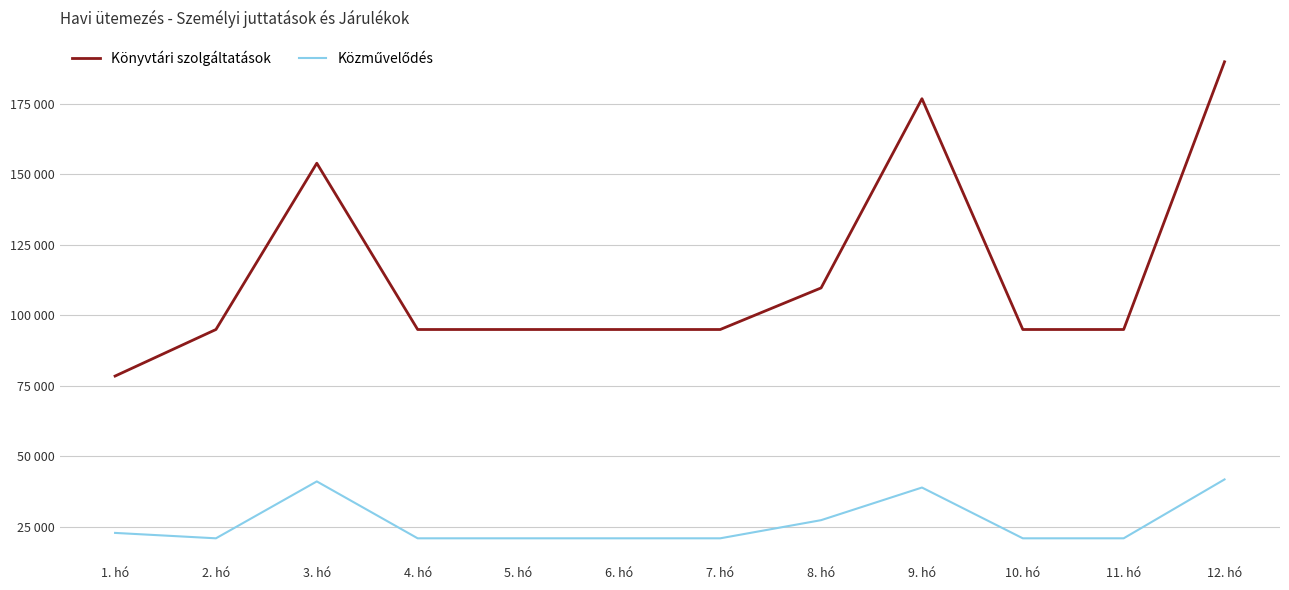

Which has a higher value, 10. hó or 5. hó?

10. hó